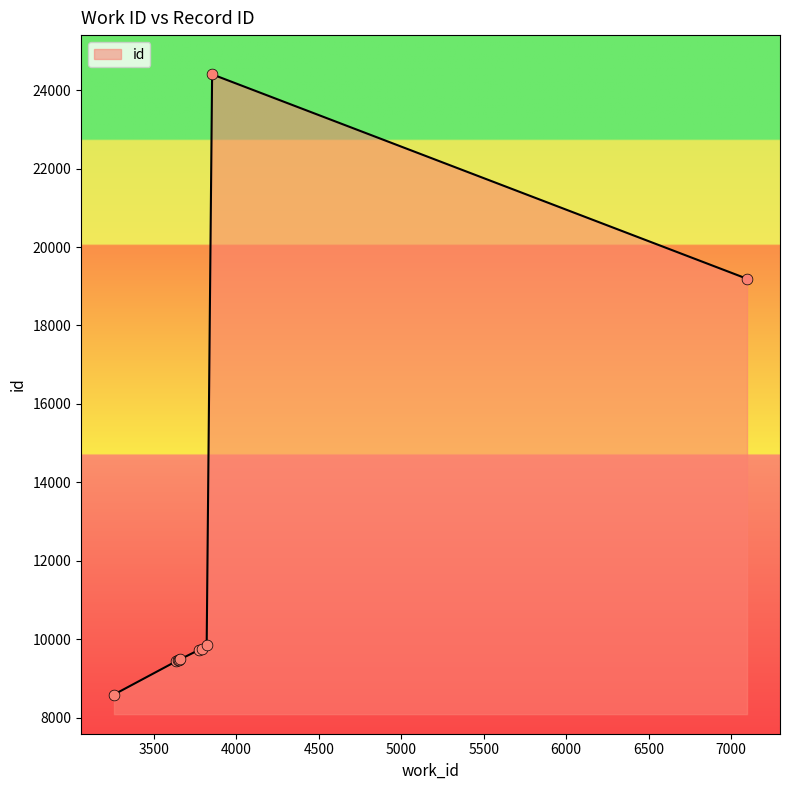

What is the maximum value shown in the chart?

24406